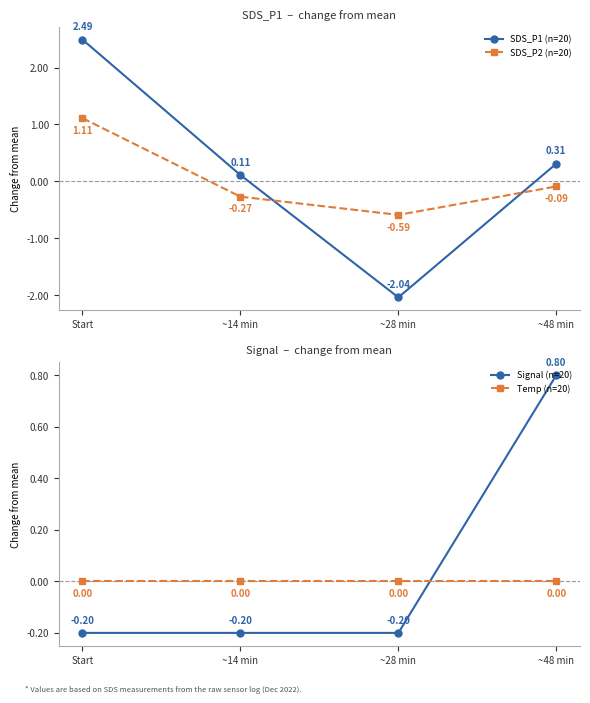

Reading left to right, extract all data points from this chart.

SDS_P1 (n=20): Start=2.5	~14 min=0.1	~28 min=-2.0	~48 min=0.3
SDS_P2 (n=20): Start=1.1	~14 min=-0.3	~28 min=-0.6	~48 min=-0.1
Signal (n=20): Start=-0.2	~14 min=-0.2	~28 min=-0.2	~48 min=0.8
Temp (n=20): Start=0.0	~14 min=0.0	~28 min=0.0	~48 min=0.0